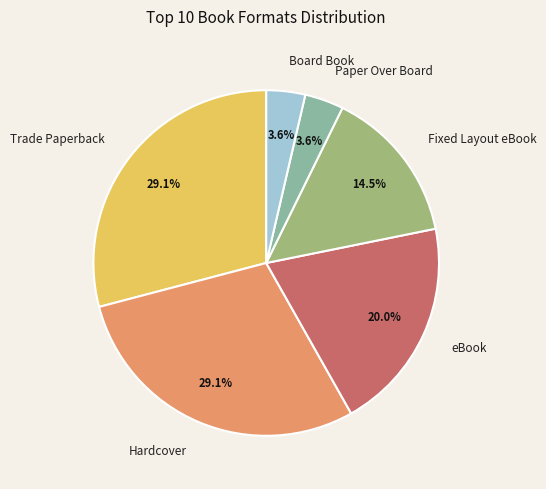

How many segments does this pie chart have?

6